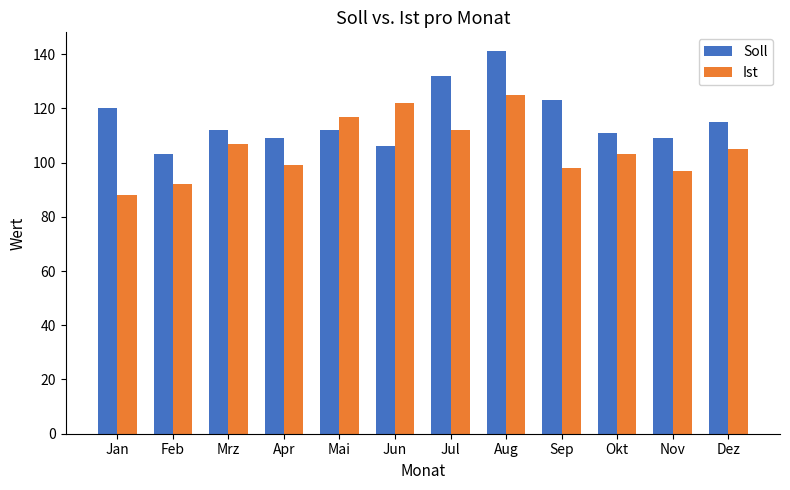

Reading left to right, list all the values displayed in this chart.

Soll: Jan=120	Feb=103	Mrz=112	Apr=109	Mai=112	Jun=106	Jul=132	Aug=141	Sep=123	Okt=111	Nov=109	Dez=115
Ist: Jan=88	Feb=92	Mrz=107	Apr=99	Mai=117	Jun=122	Jul=112	Aug=125	Sep=98	Okt=103	Nov=97	Dez=105